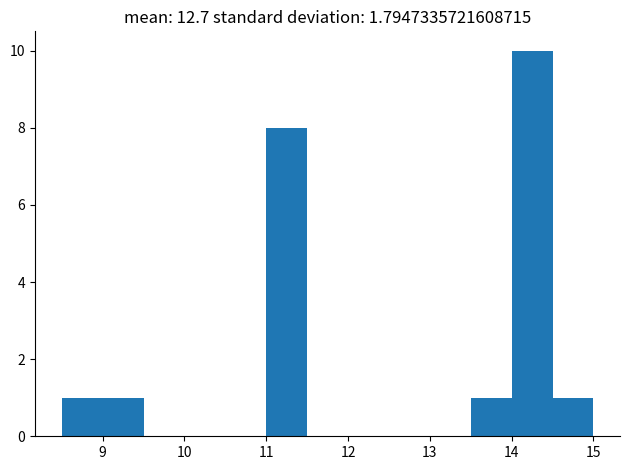

How tall is the bar that spans 14.0 to 14.5 on the x-axis? The values are not printed on the chart, so give them approximately, as read against the axis.

10